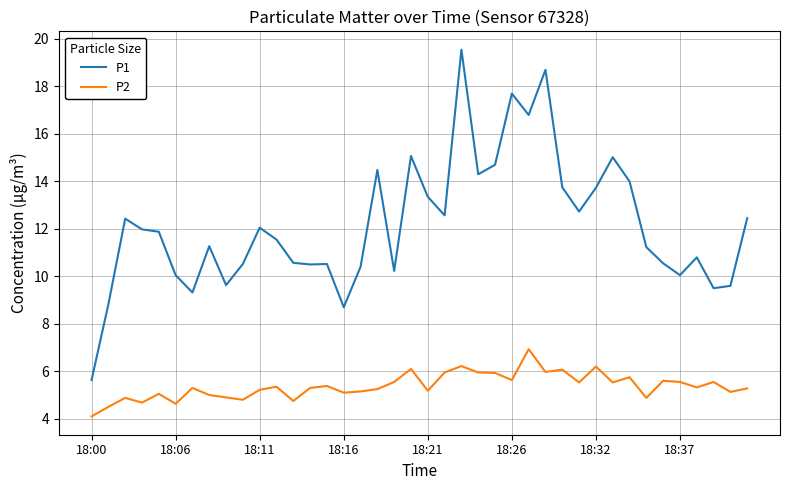

Is this an area chart (filled region under the line)?

No